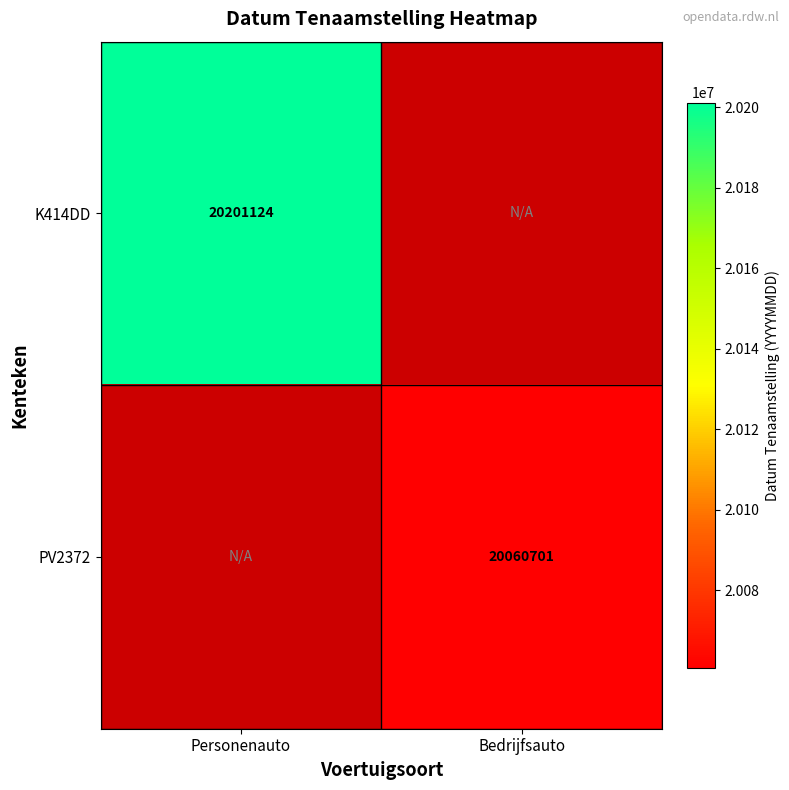

True or false: PV2372 has a value of 20060701 at Bedrijfsauto.

True